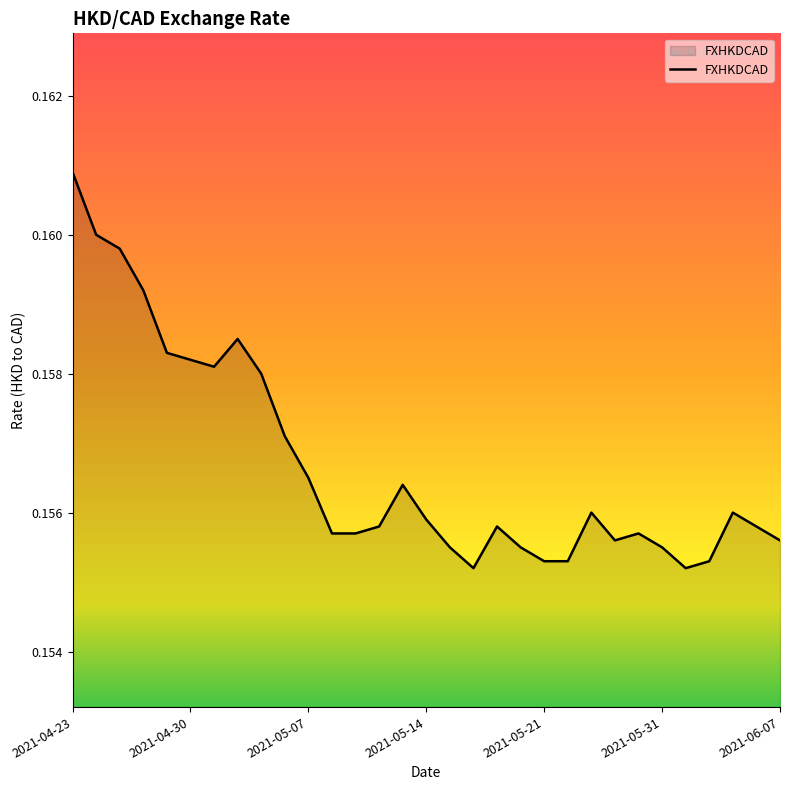

Which category has the highest value across all series?

2021-04-23